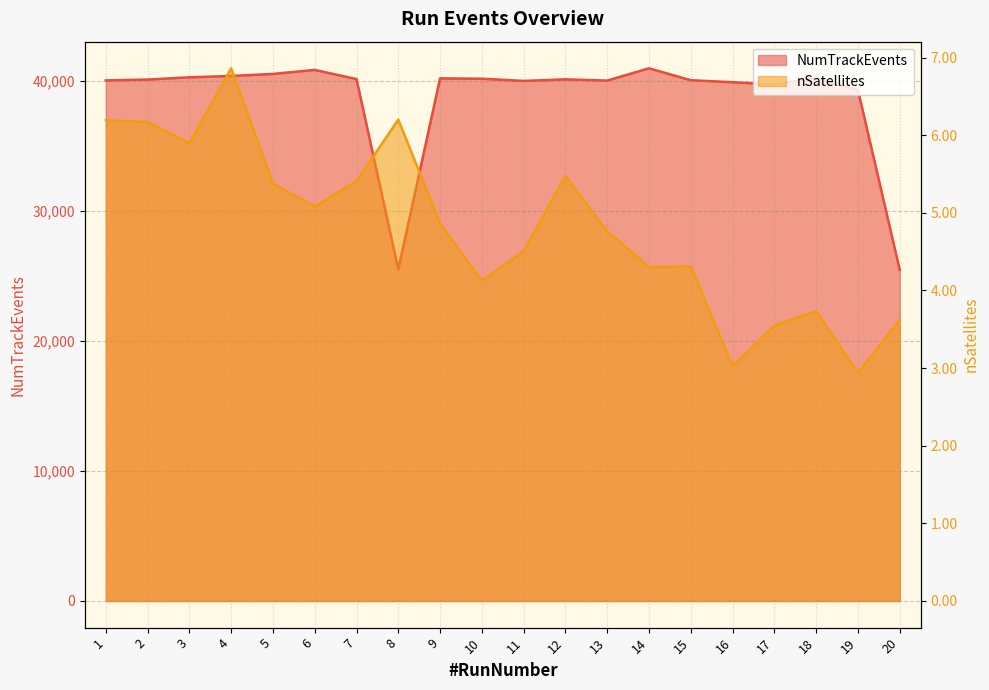

What is the spread (max minus min) of values at 8?

25517.8